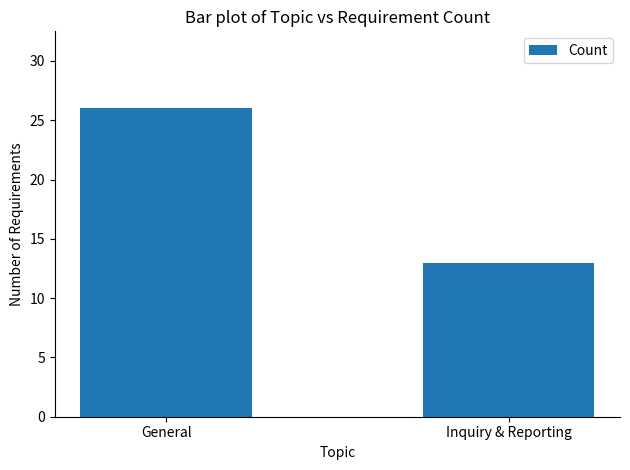

What is the label of the 1st bar from the left?

General